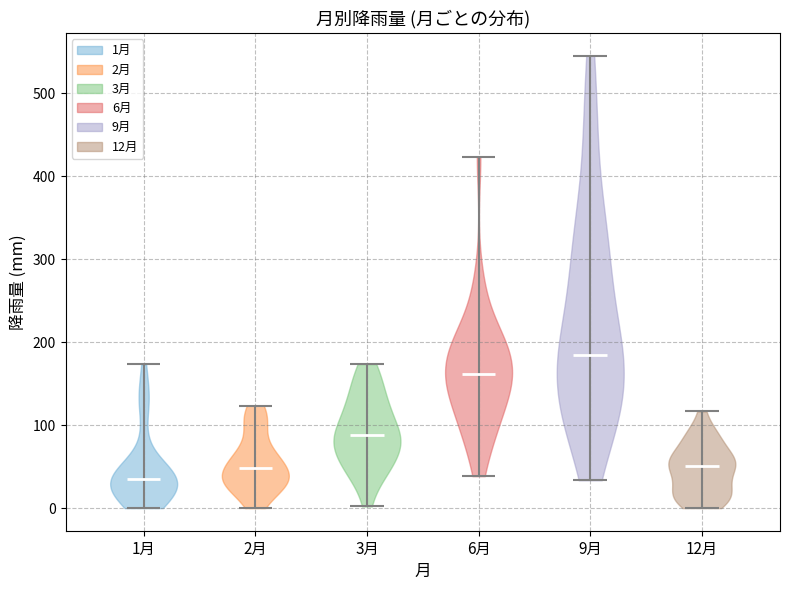

Reading left to right, read every violin against the y-axis: where its median line is, and the lowest and highest points it reaches. The values are not printed on the chart, so give them approximately, as read against the axis.

1月: median line 40, lowest point 0, highest point 170
2月: median line 50, lowest point 0, highest point 120
3月: median line 90, lowest point 0, highest point 170
6月: median line 160, lowest point 40, highest point 420
9月: median line 180, lowest point 30, highest point 550
12月: median line 50, lowest point 0, highest point 120